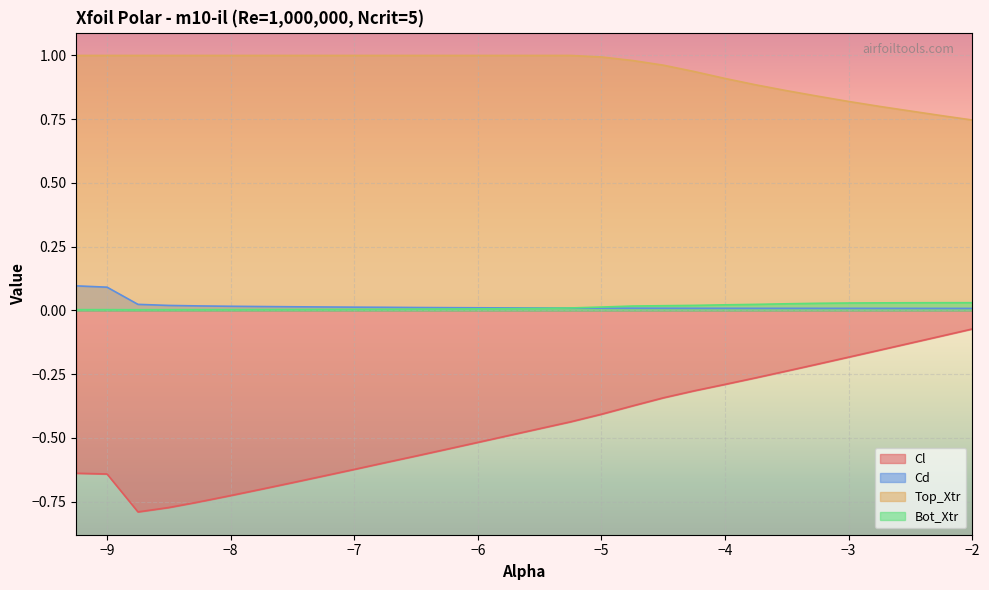

True or false: Bot_Xtr and Top_Xtr cross at least once.

False